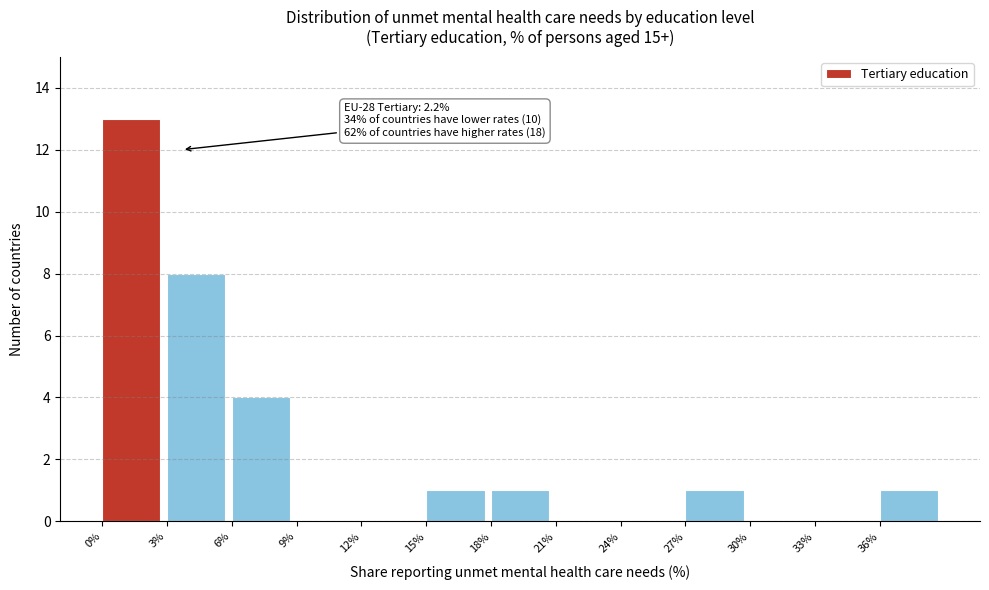

Which range on the x-axis has the tallest bar?

0 to 3